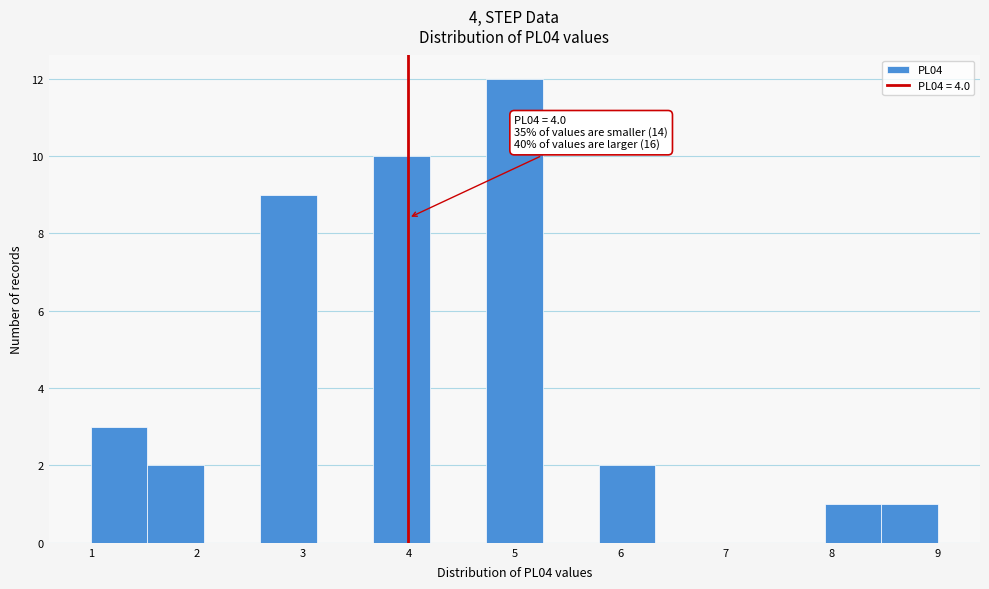

Over which range of the x-axis is the bar tallest?

4.7 to 5.3